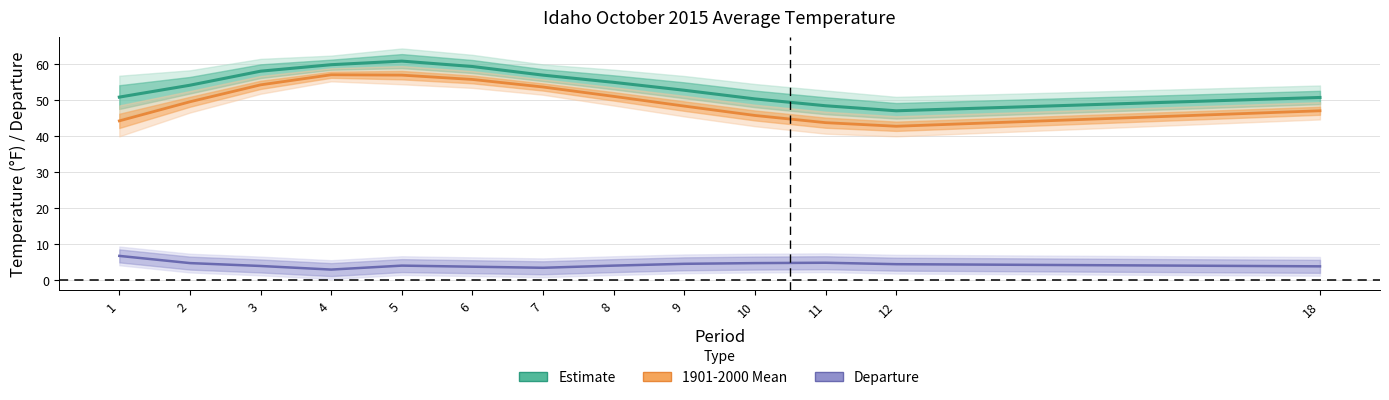

Reading left to right, what are all the values shown in this chart?

Estimate: 1=50.7	2=54.0	3=57.9	4=59.7	5=60.7	6=59.2	7=56.8	8=54.8	9=52.6	10=50.2	11=48.3	12=46.9	18=50.6
1901-2000 Mean: 1=44.1	2=49.4	3=54.1	4=56.9	5=56.8	6=55.6	7=53.5	8=50.9	9=48.2	10=45.6	11=43.6	12=42.6	18=46.9
Departure: 1=6.6	2=4.6	3=3.8	4=2.8	5=3.9	6=3.6	7=3.3	8=3.9	9=4.4	10=4.6	11=4.7	12=4.3	18=3.7